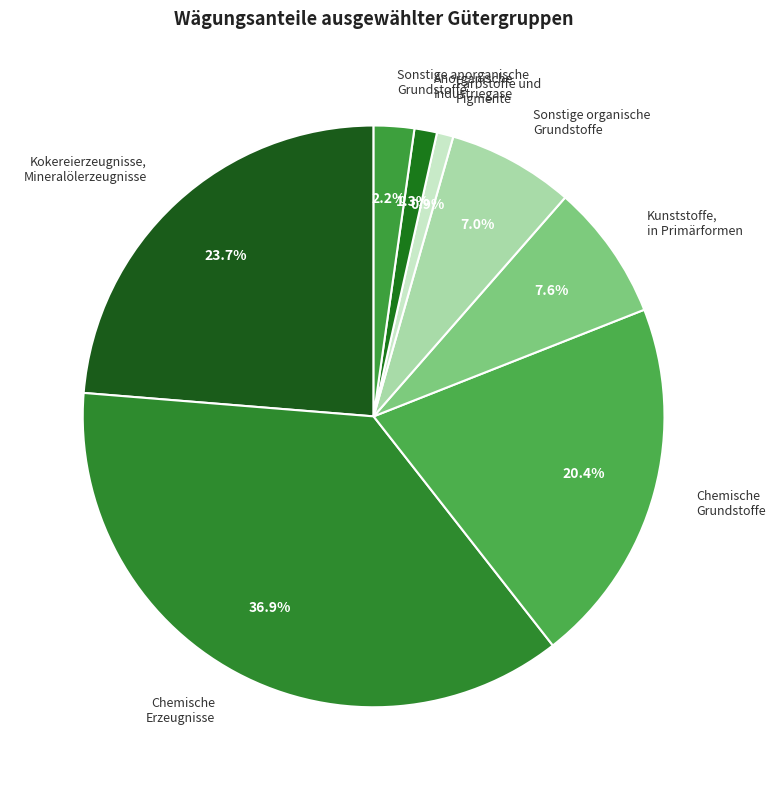

Count the number of slices in the pie.

8